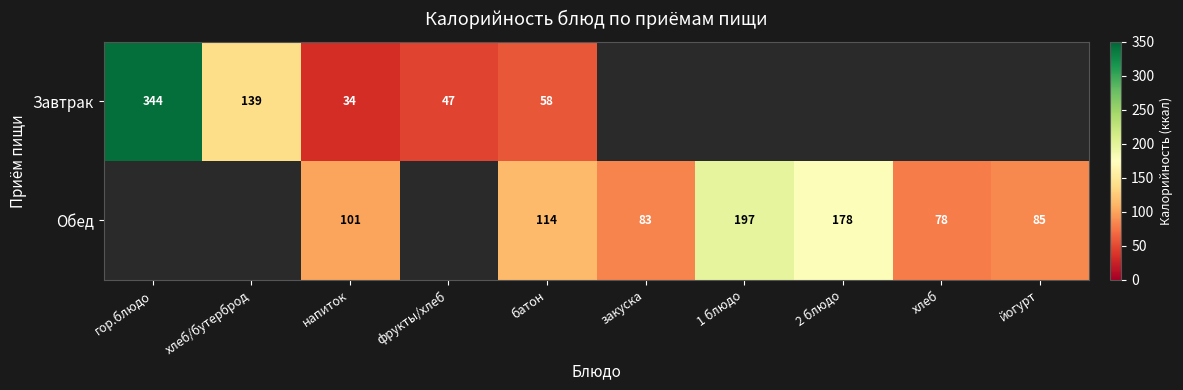

What is the difference between the Обед values at напиток and йогурт?

16